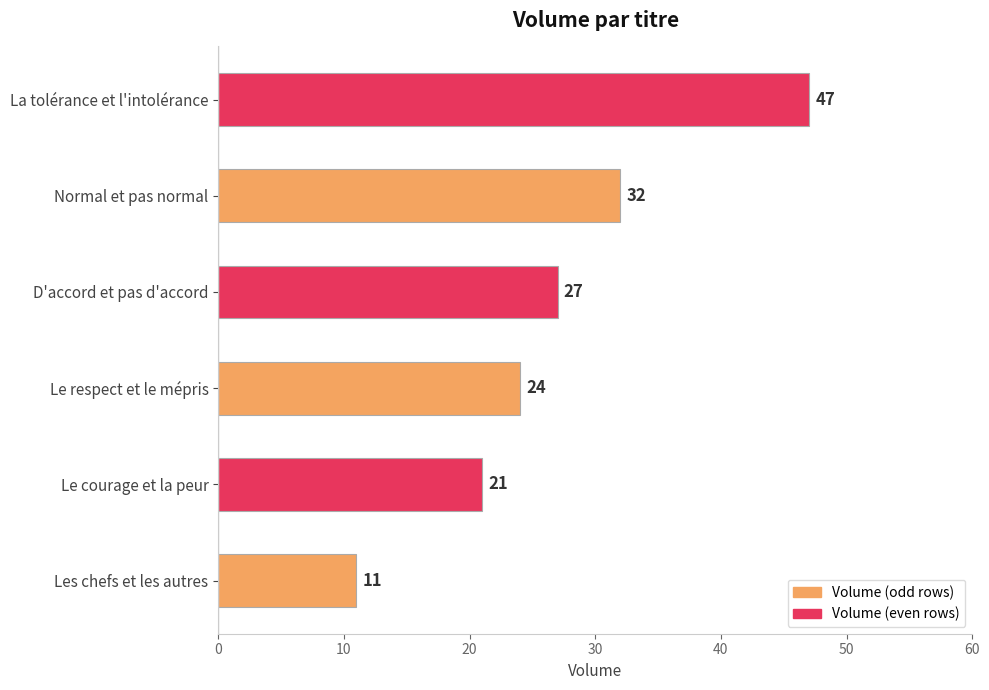

What is the change in value from Le courage et la peur to La tolérance et l'intolérance?

+26